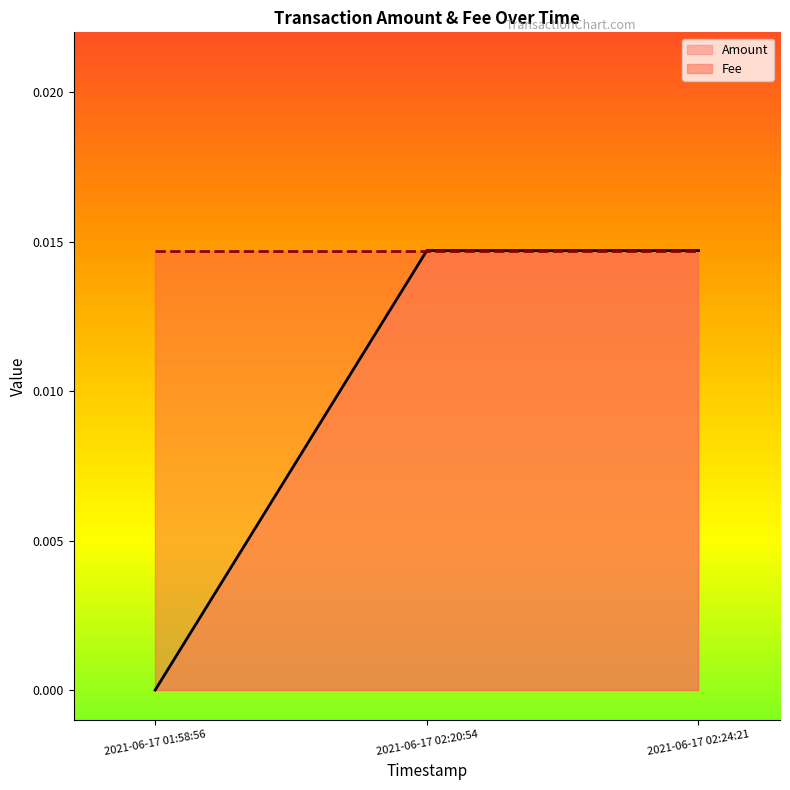

Which label corresponds to the largest value in the chart?

2021-06-17 02:20:54